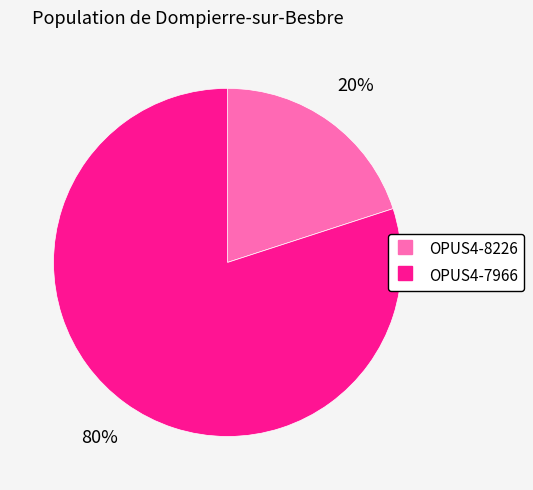

What percentage is the OPUS4-7966 slice, to the nearest percent?

80%